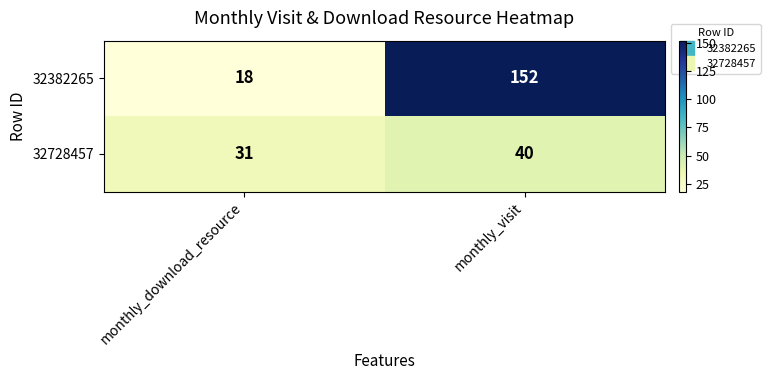

Rank the series by their maximum value, from lowest to highest.

32728457, 32382265